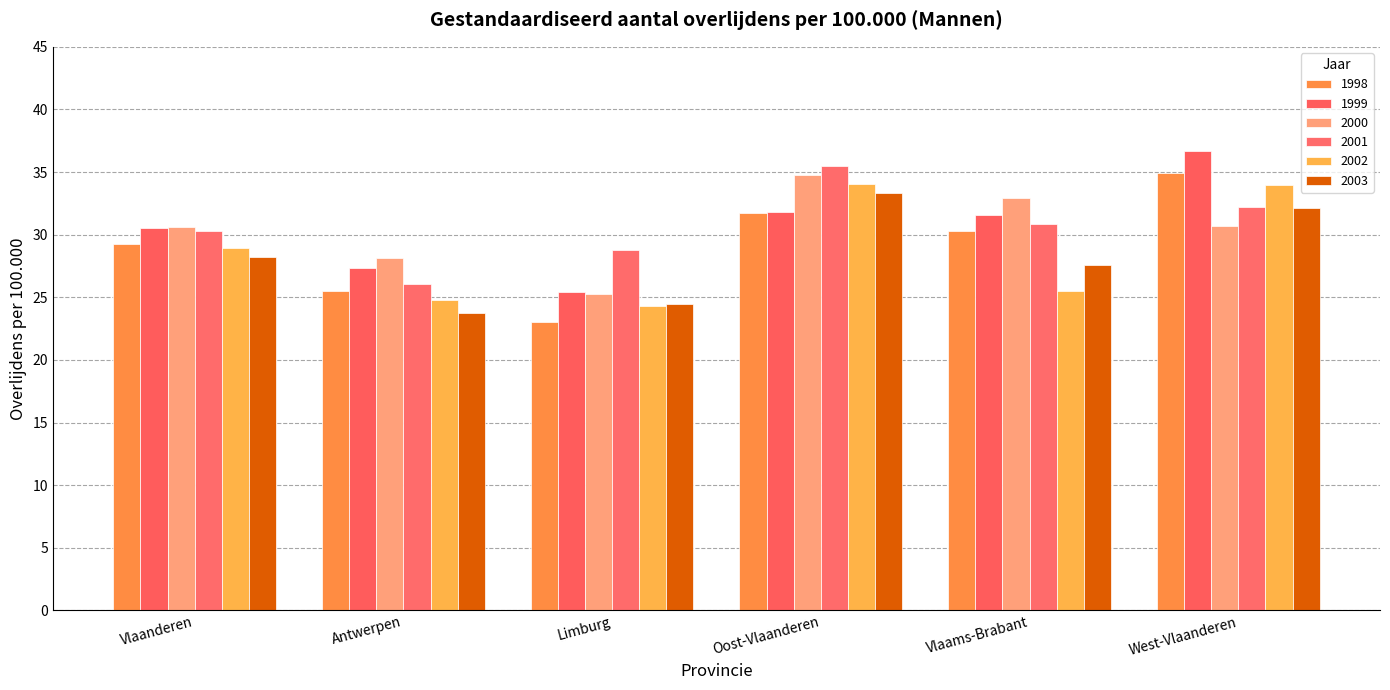

What is the difference between the 1998 values at Vlaanderen and Limburg?

6.2